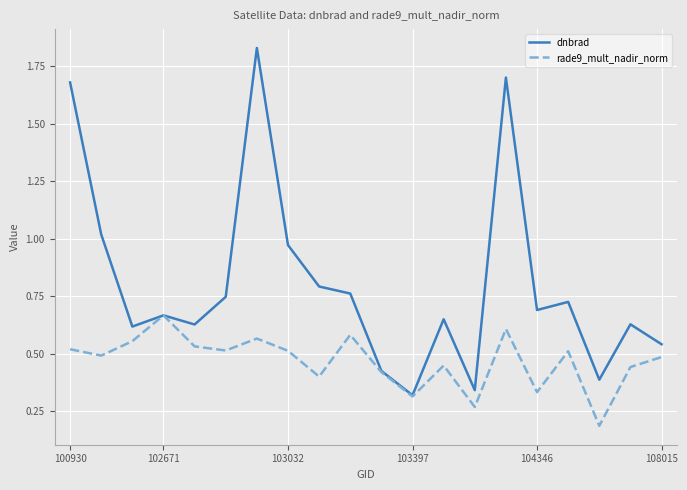

At how many categories does at least one series exceed 1?

4